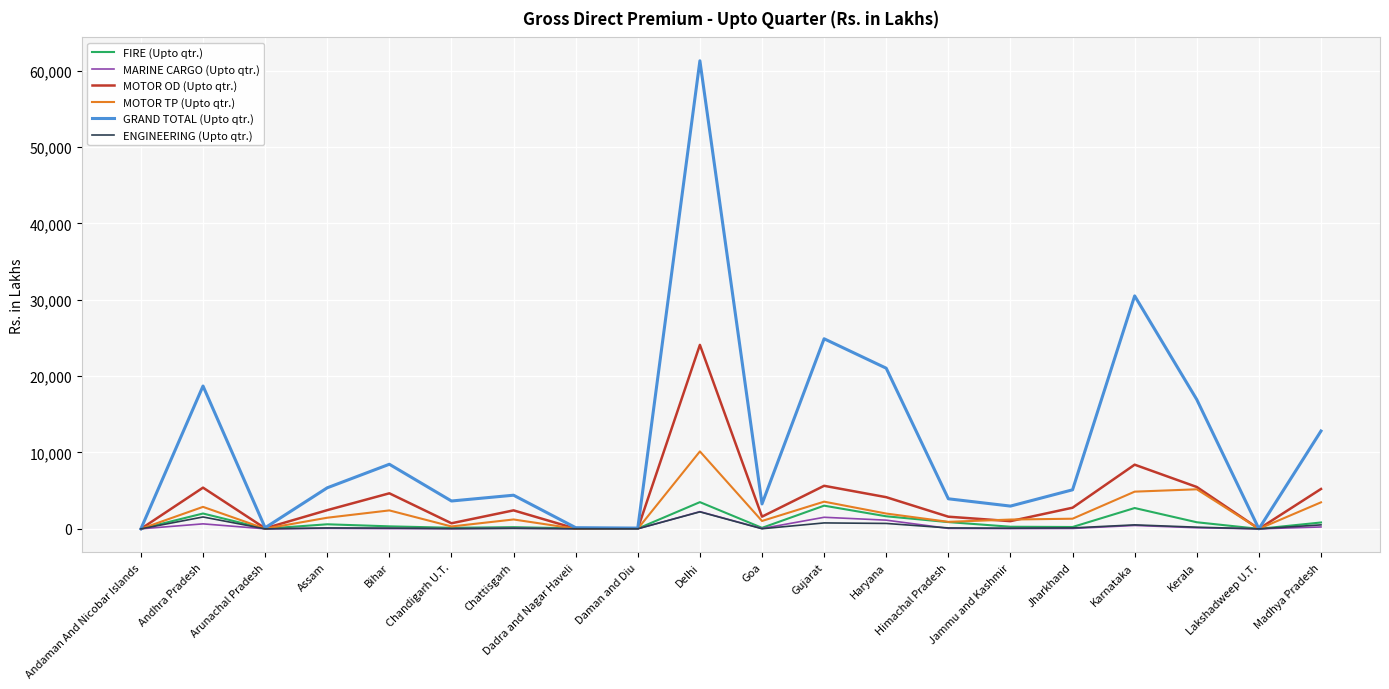

What is the difference between the maximum and minimum values in the MOTOR TP (Upto qtr.) series?

10138.4